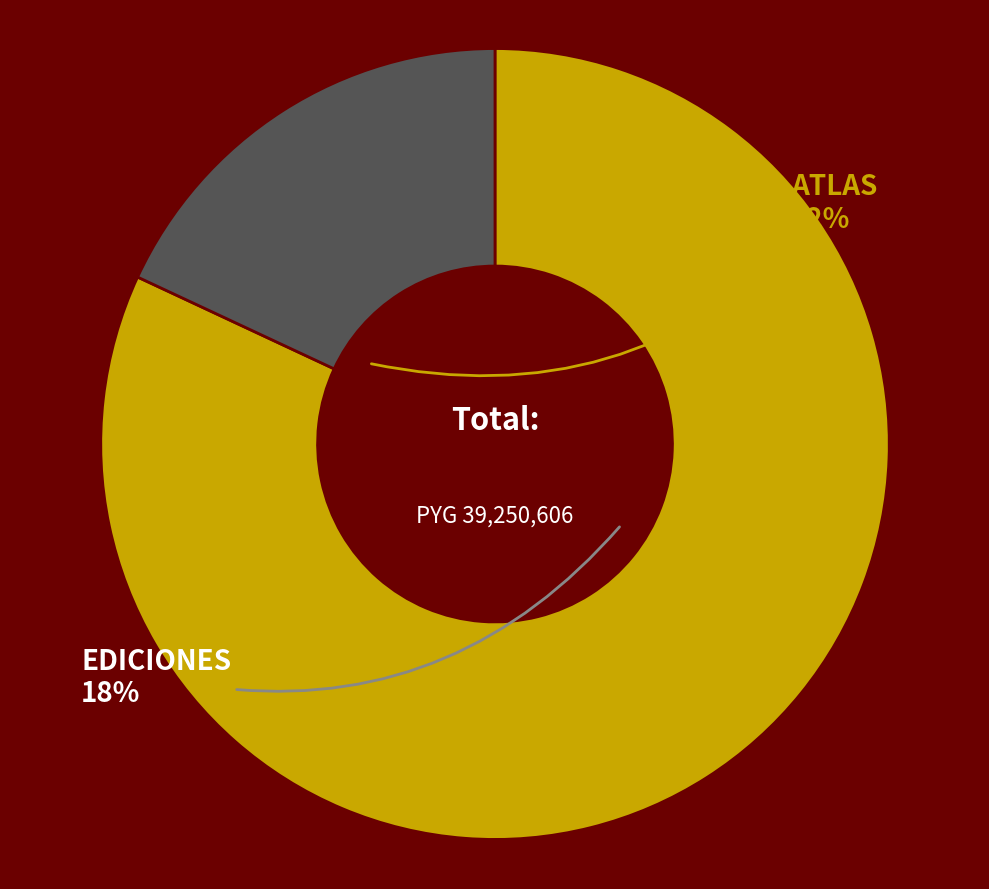

Combined, what portion of the pie is EDICIONES TECNICAS PARAGUAYAS S.R.L. and ATLAS REPRESENTACIONES S.A.?

100.0%